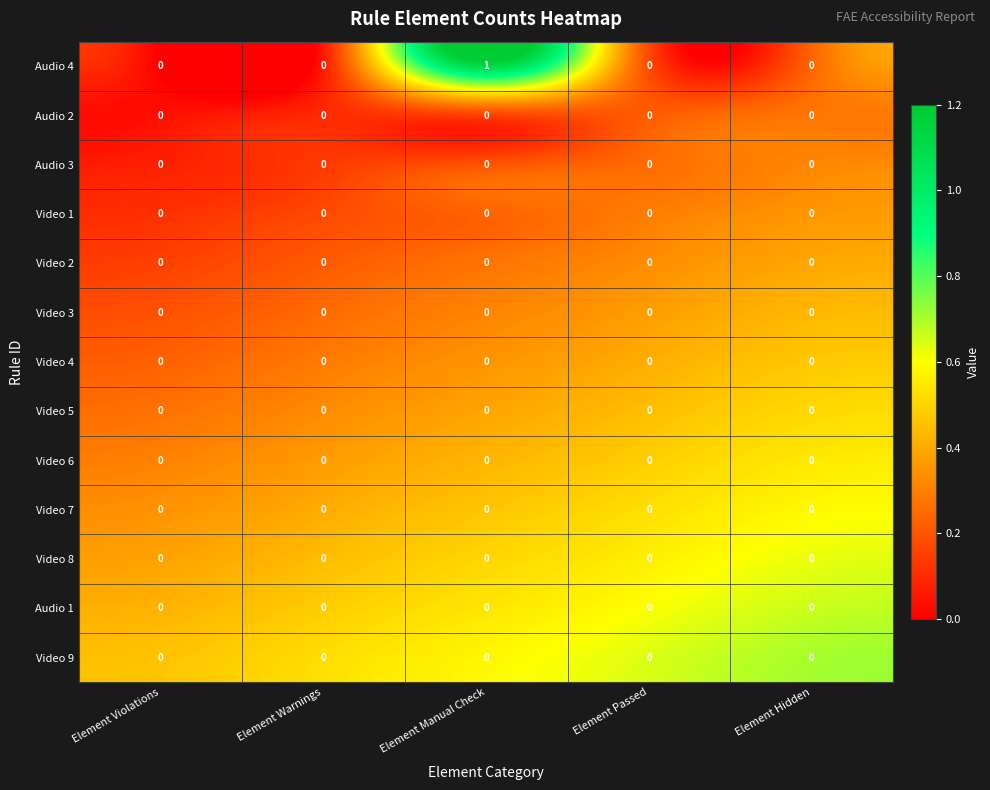

What is the spread (max minus min) of values at Element Violations?

0